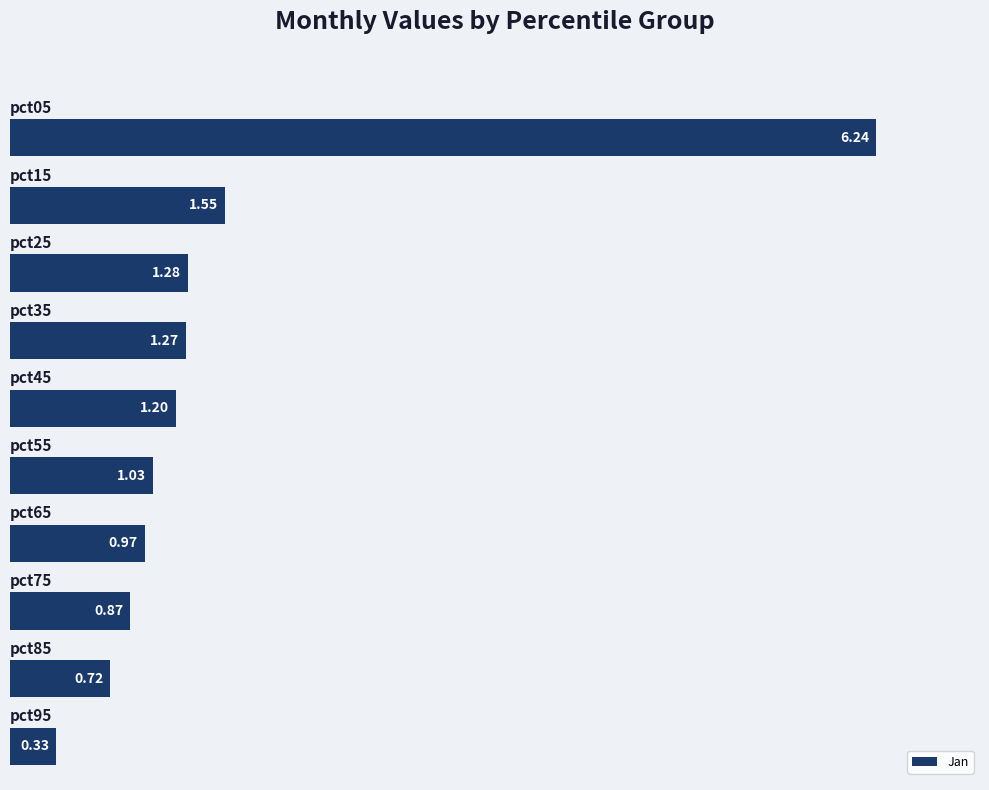

Count the number of values greater than 1.

6